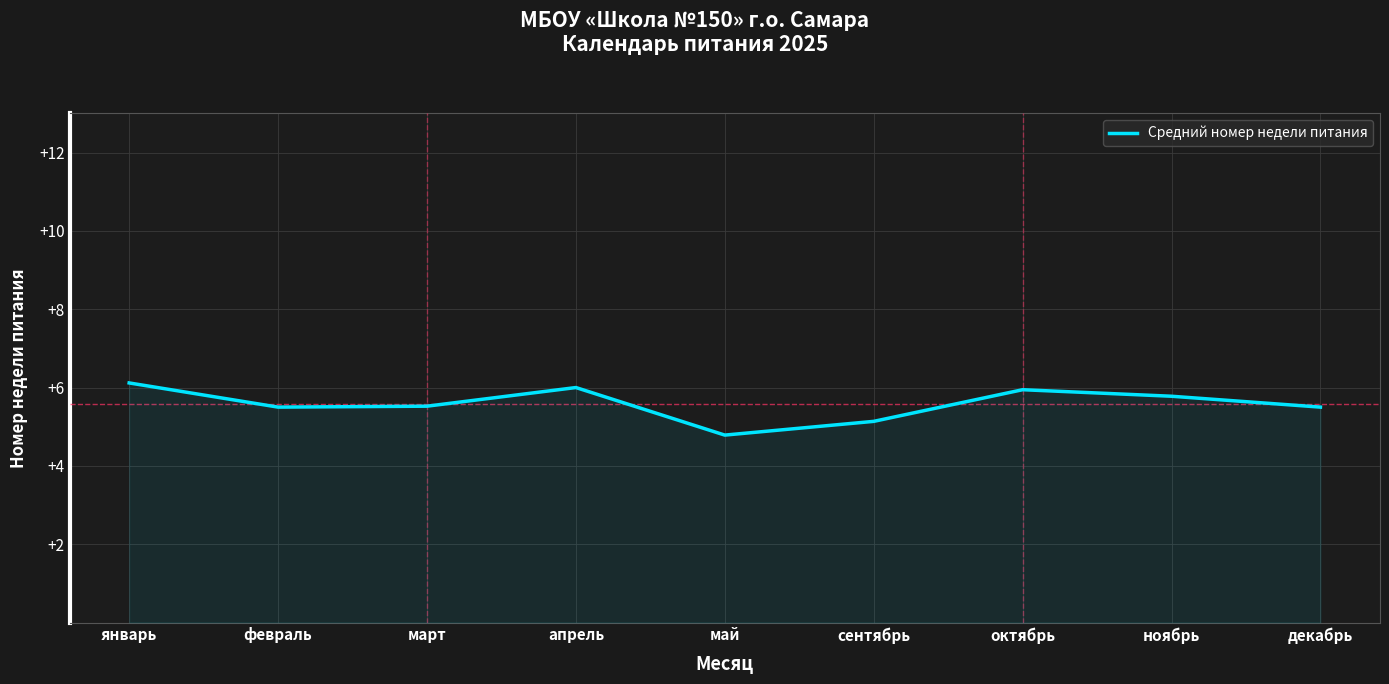

How many values are below 5?

1